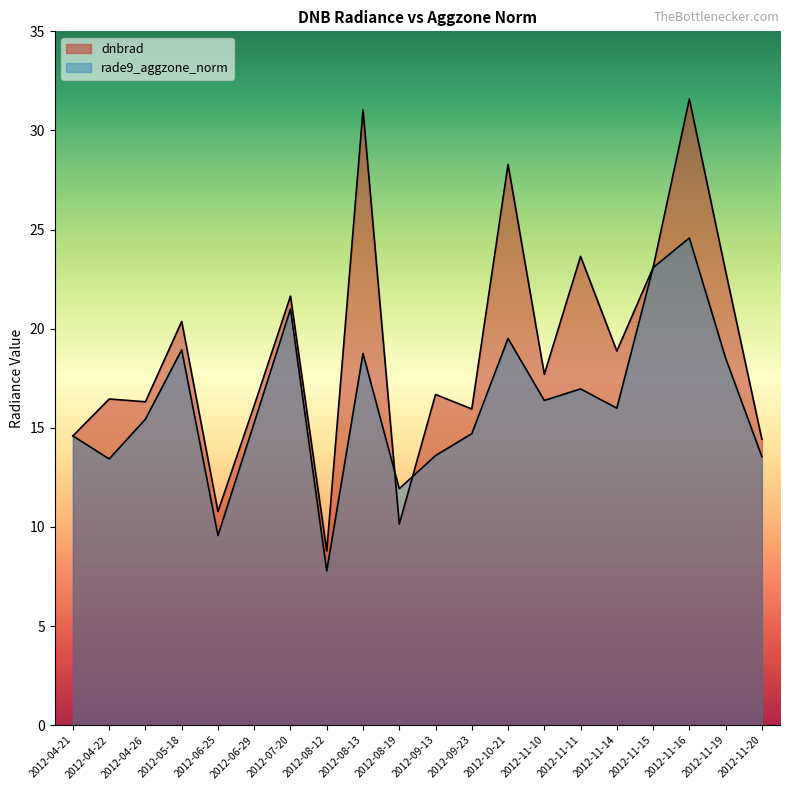

Which series has the largest range (max minus min)?

dnbrad